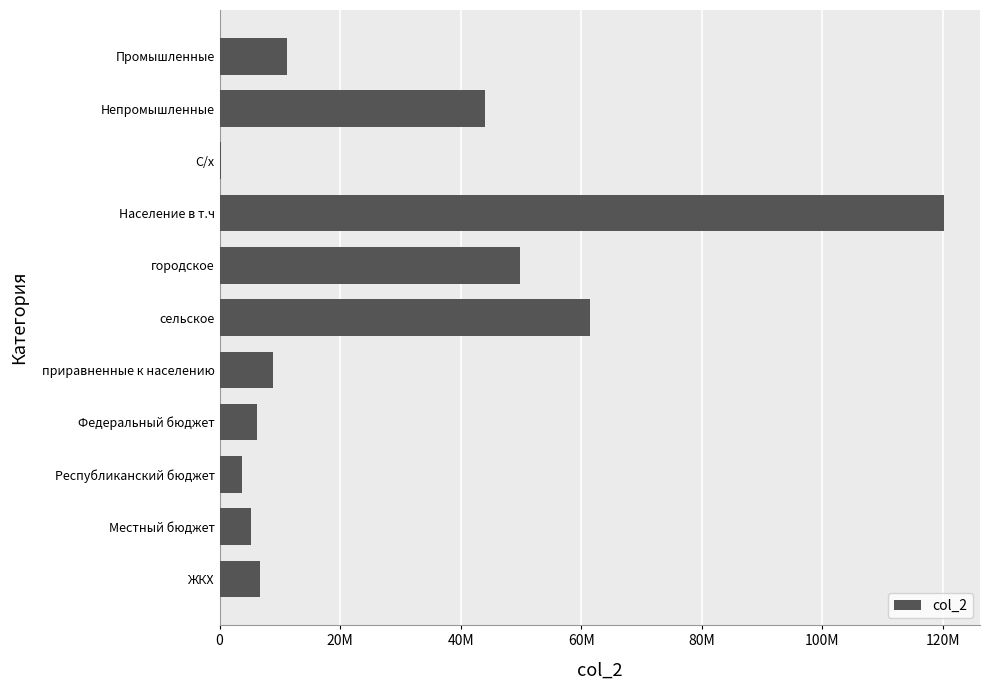

Count the number of data series in this chart.

1